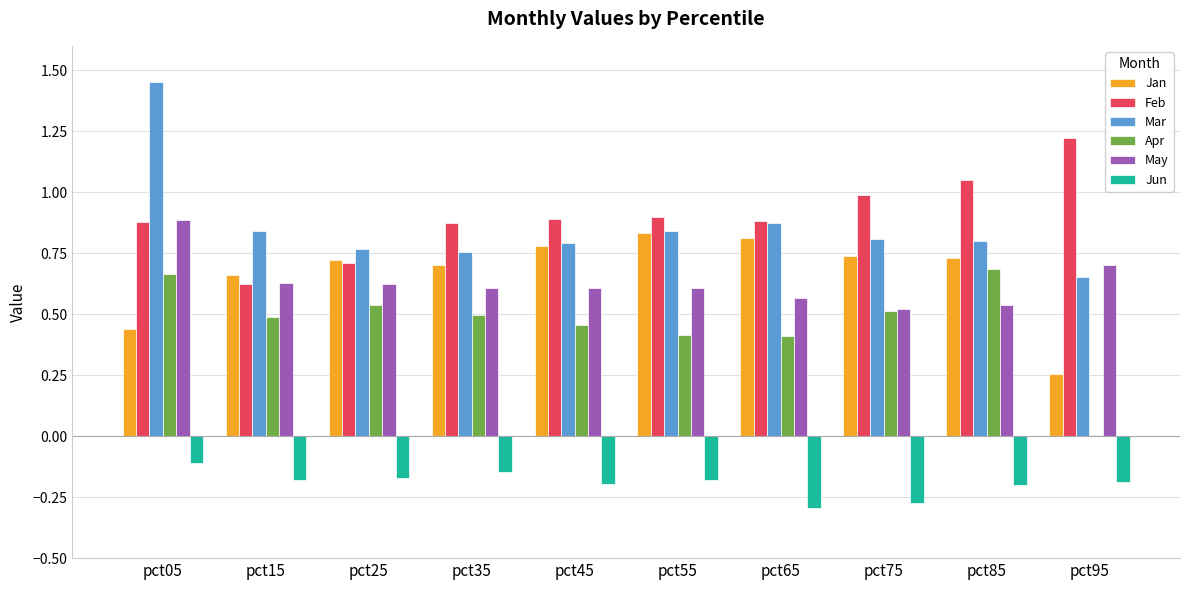

What is the sum of all Feb values?

9.0